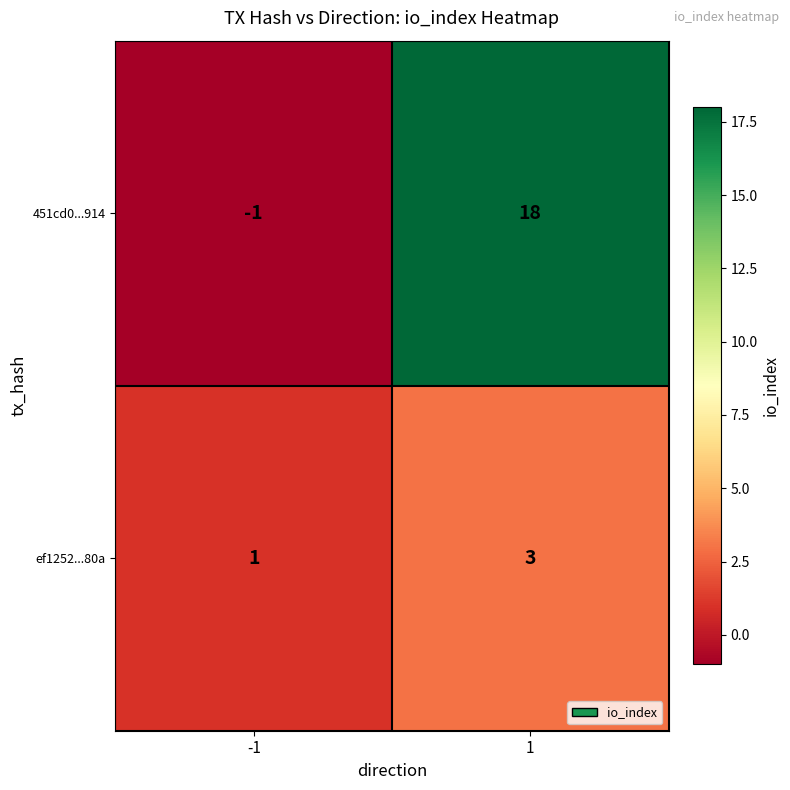

Is it true that 451cd0...914 equals 18 at 1?

True